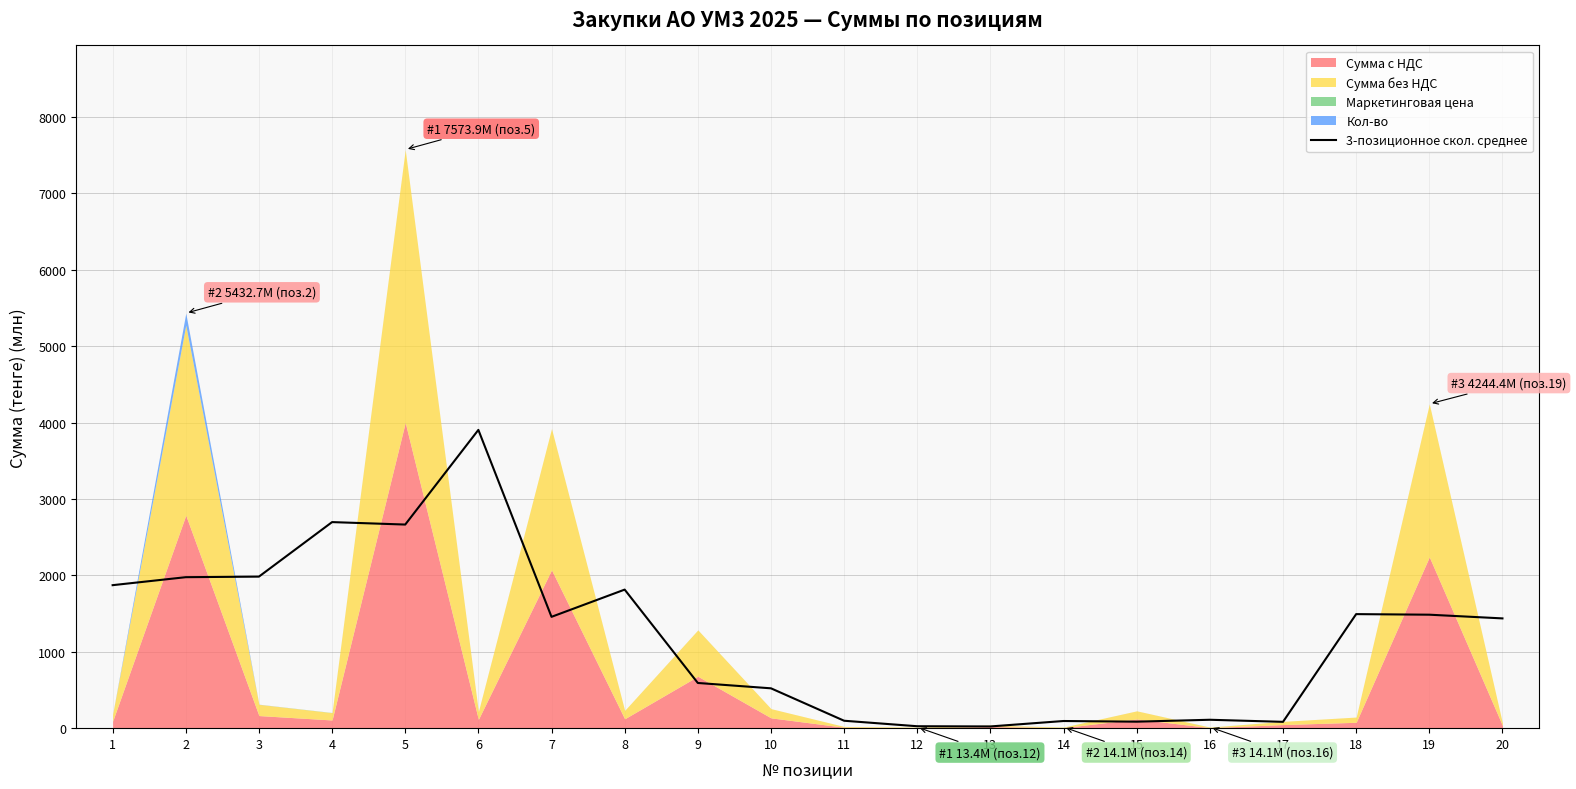

The value of 3-позиционное скол. среднее at 8 is 1242.2. True or false?

False